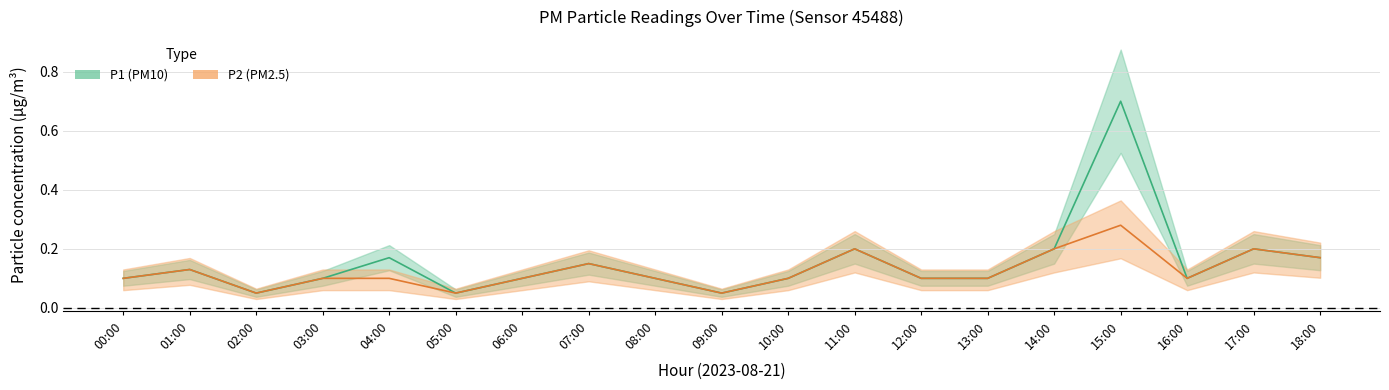

What is the value of the P2 point at the 14th from the left?

0.1